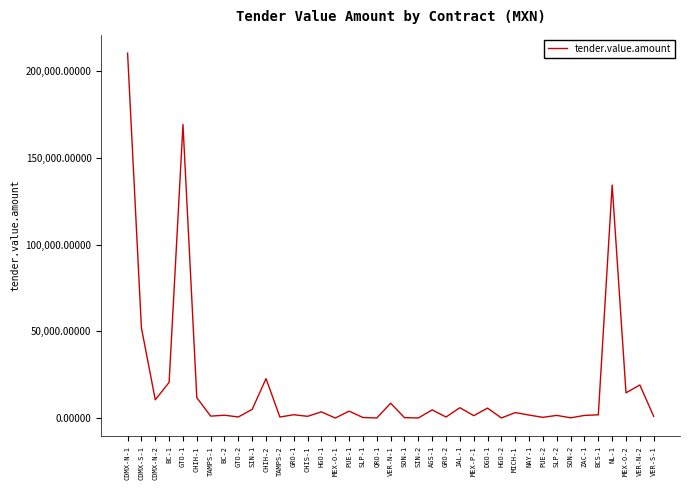

At which category does the chart reach its peak across all series?

CDMX-N-1